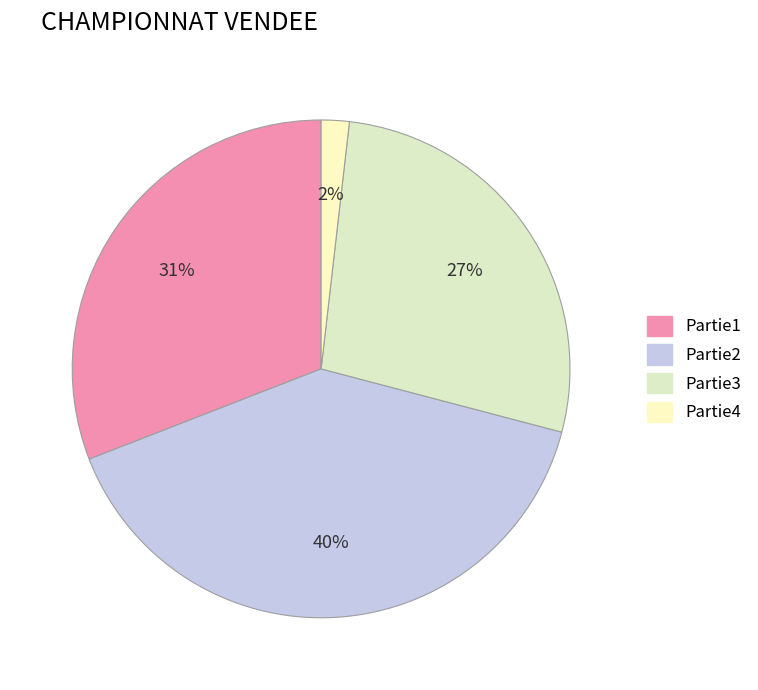

True or false: Partie4 accounts for 13% of the total.

False